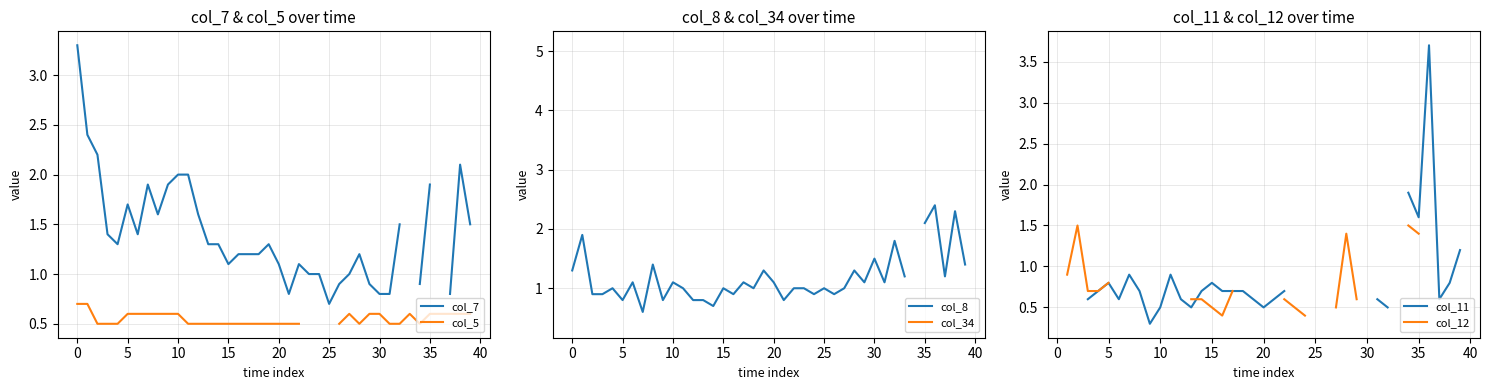

What is the value of the col_8 point at the 10th from the left?

0.8